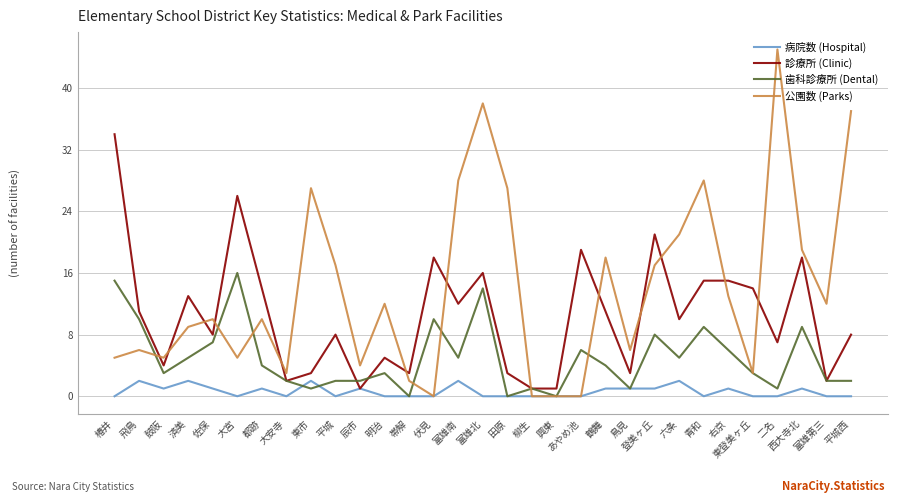

What is the sum of the 診療所 (Clinic) values at 西大寺北 and 二名?

25